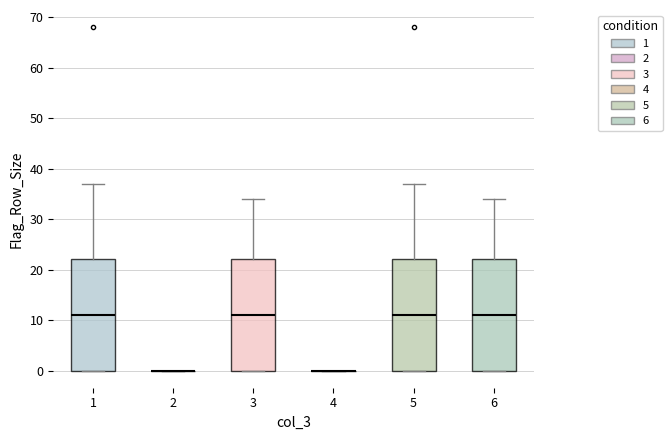

Reading left to right, transcribe this box plot: for each box, give where its median line is, the range the box spans, and where its two whiskers end, as read against the y-axis. The values are not printed on the chart, so give them approximately, as read against the axis.

1: median 11, box 0 to 22, whiskers 0 to 37
2: box collapsed to a line at 0, whiskers 0 to 0
3: median 11, box 0 to 22, whiskers 0 to 34
4: box collapsed to a line at 0, whiskers 0 to 0
5: median 11, box 0 to 22, whiskers 0 to 37
6: median 11, box 0 to 22, whiskers 0 to 34